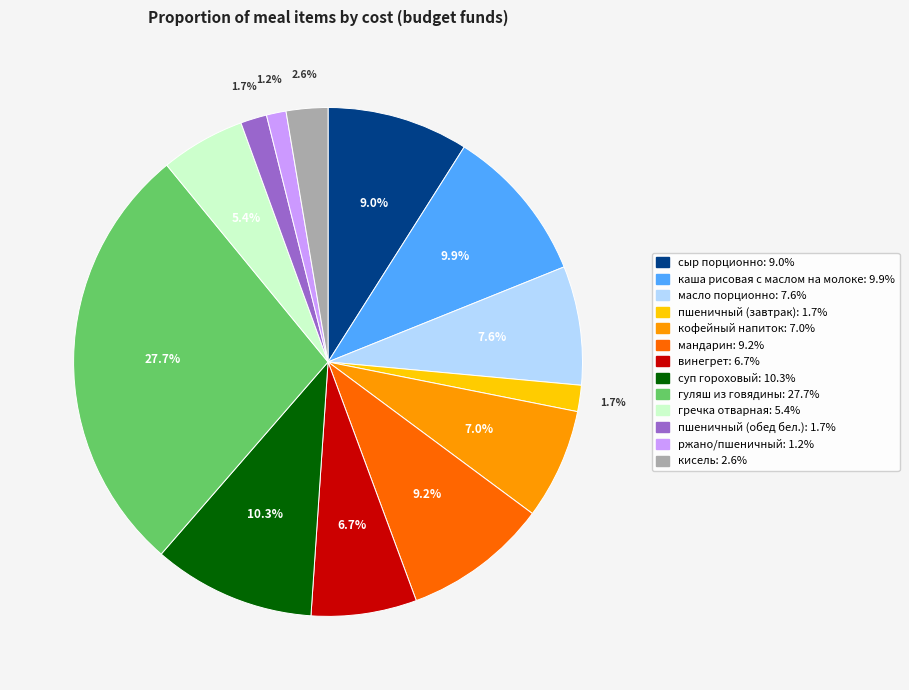

Between кофейный напиток and мандарин, which is larger?

мандарин